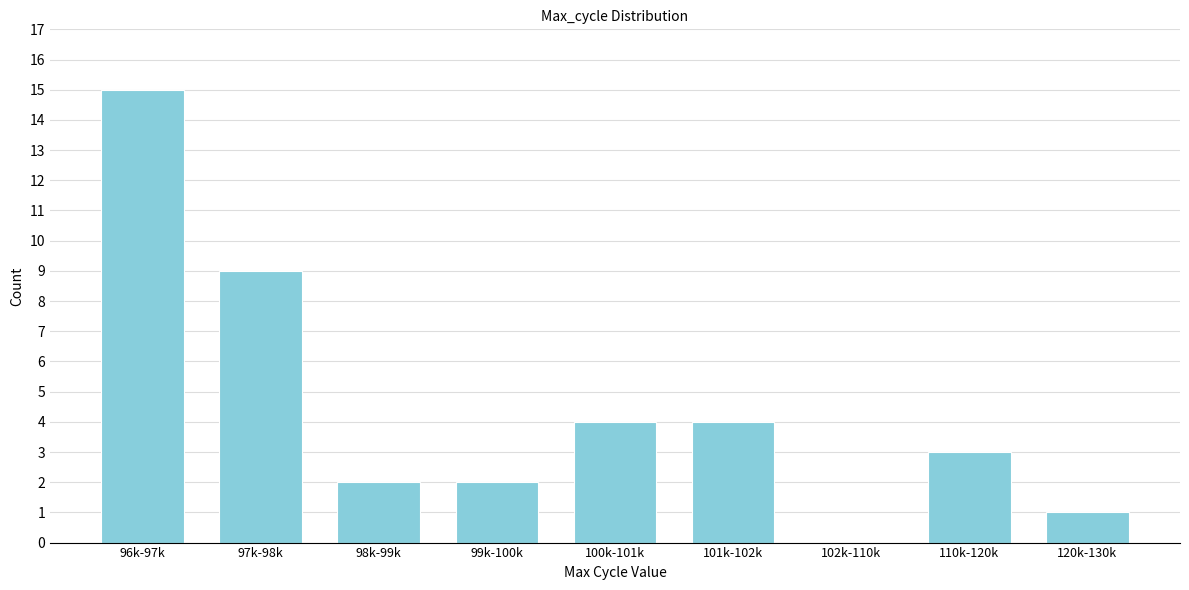

Reading left to right, what are all the values shown in this chart?

96k-97k=15	97k-98k=9	98k-99k=2	99k-100k=2	100k-101k=4	101k-102k=4	102k-110k=0	110k-120k=3	120k-130k=1